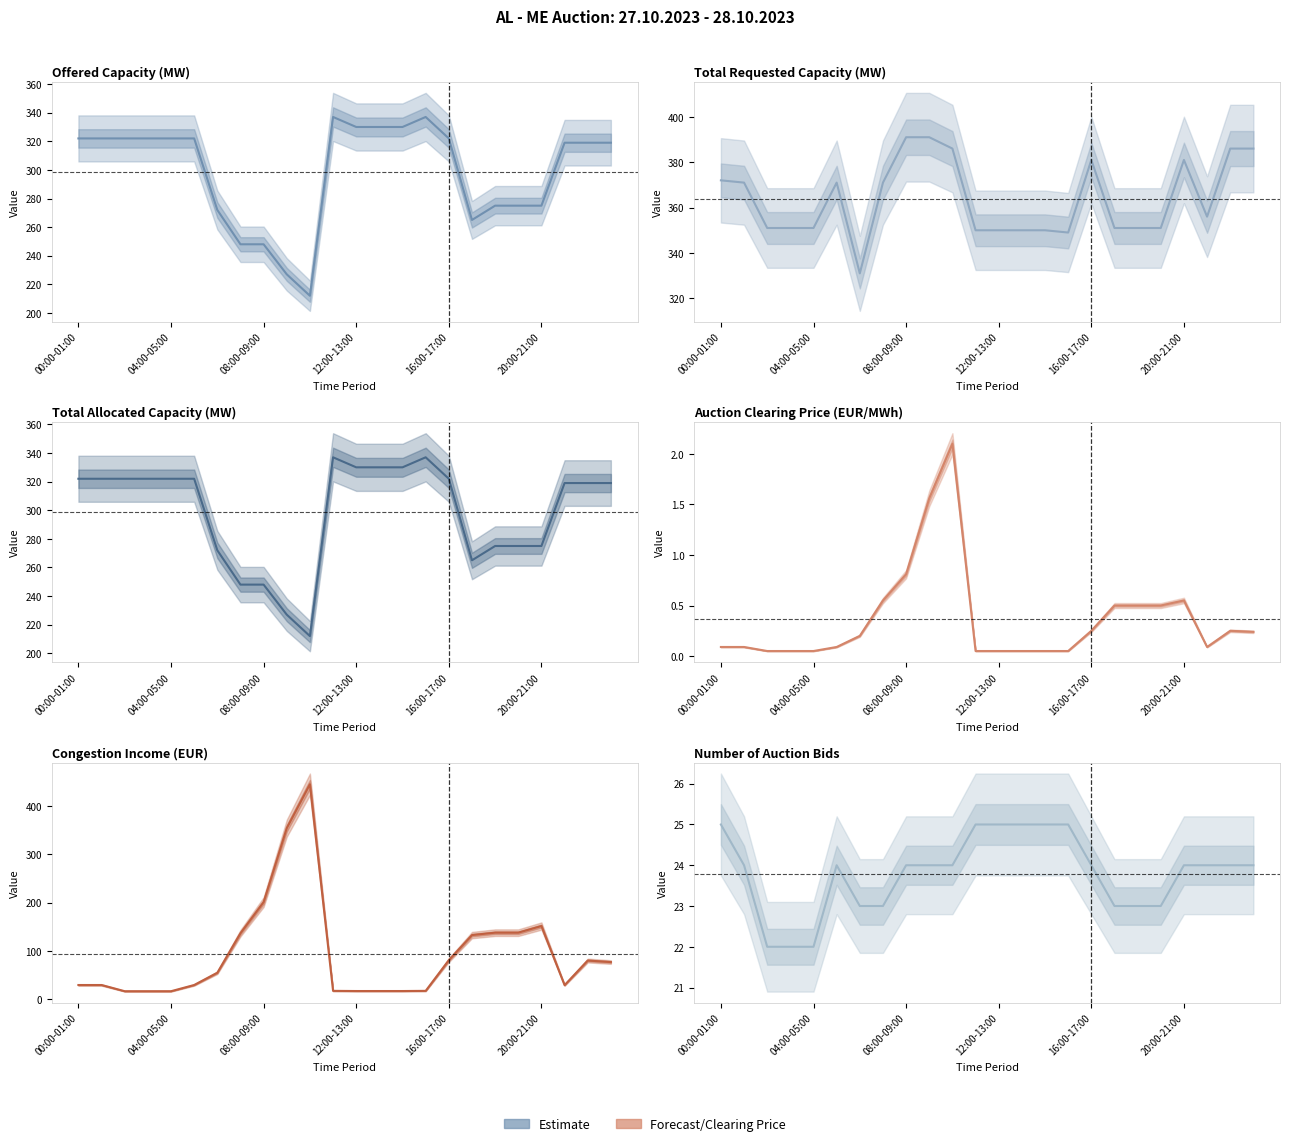

What is the maximum value for Congestion Income (EUR)?

445.2